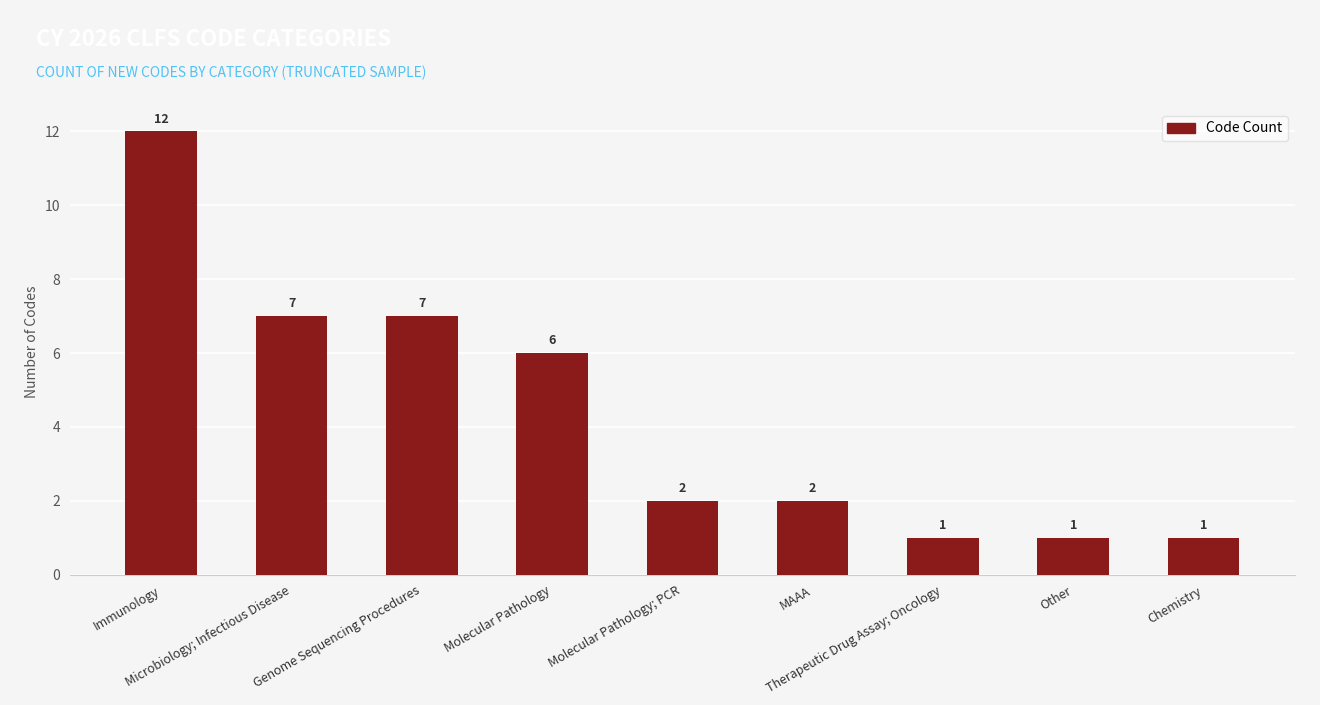

What is the value of the 7th bar from the left?

1